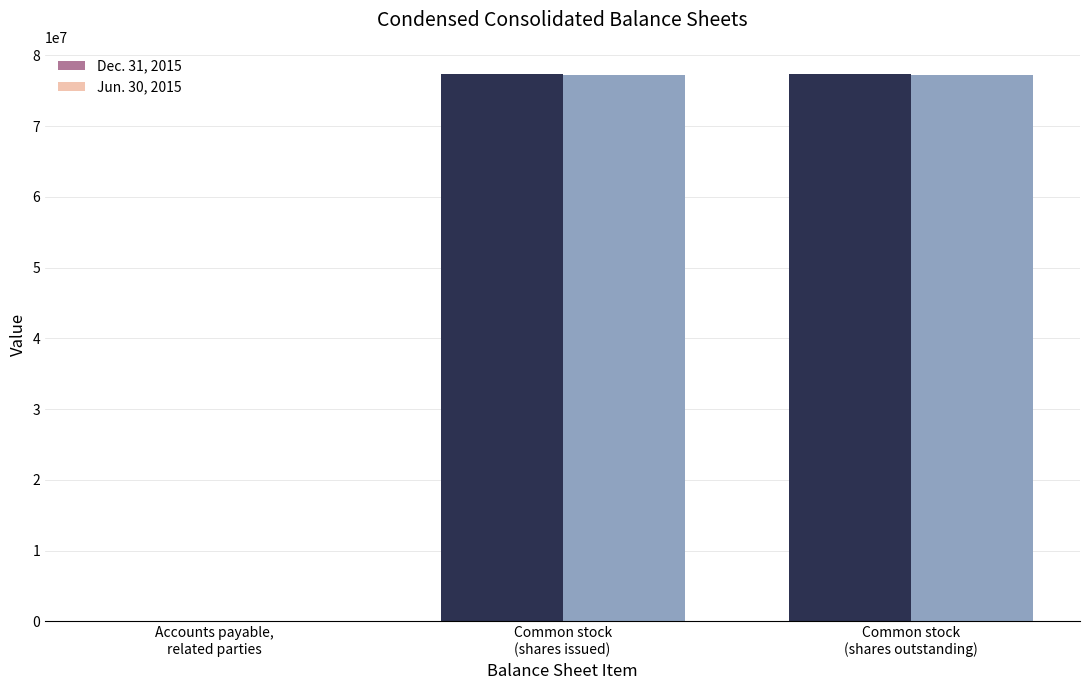

What is the greatest value displayed?

77325410